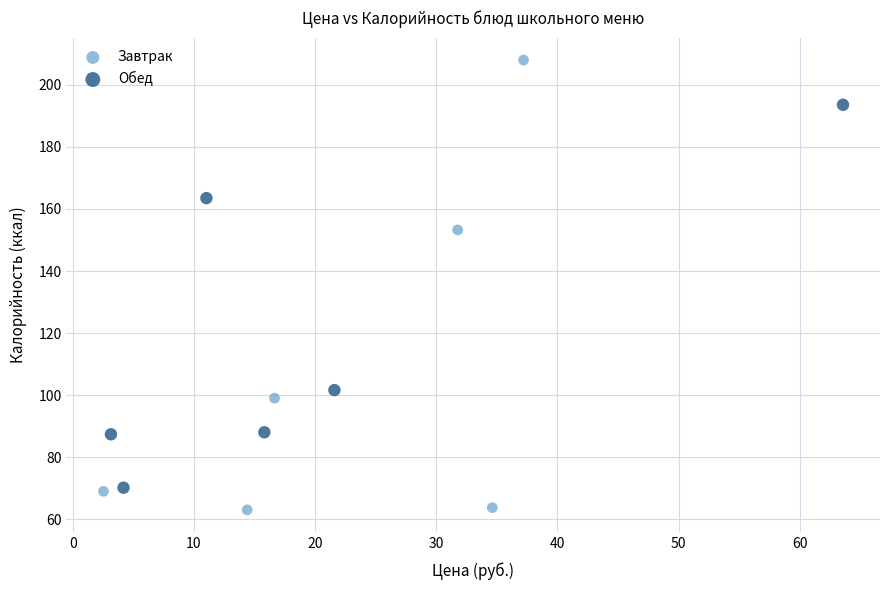

Which series has the largest Y range (max minus min)?

Завтрак